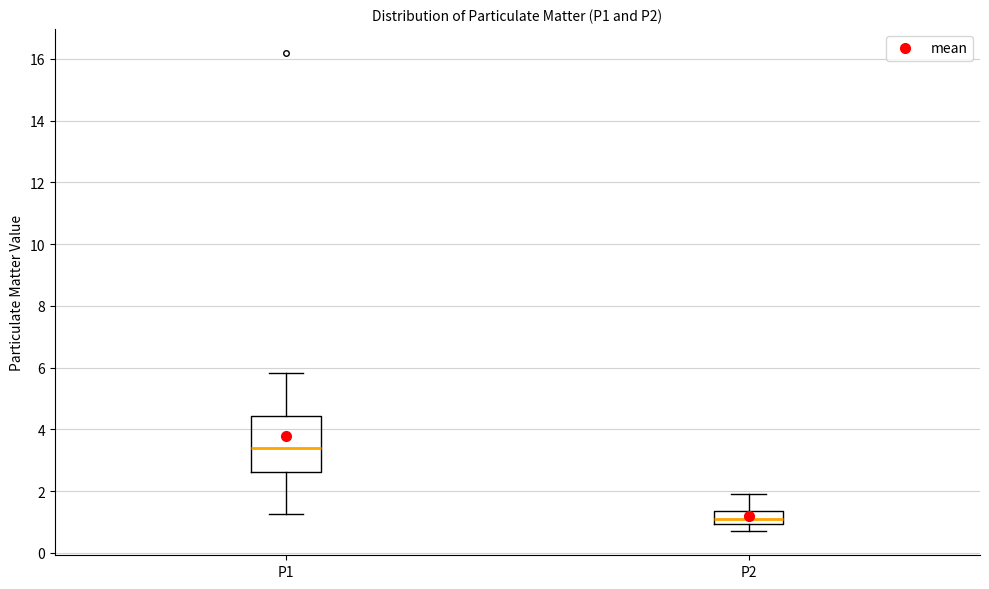

Comparing the boxes themselves (not the whiskers), which one is the tallest?

P1